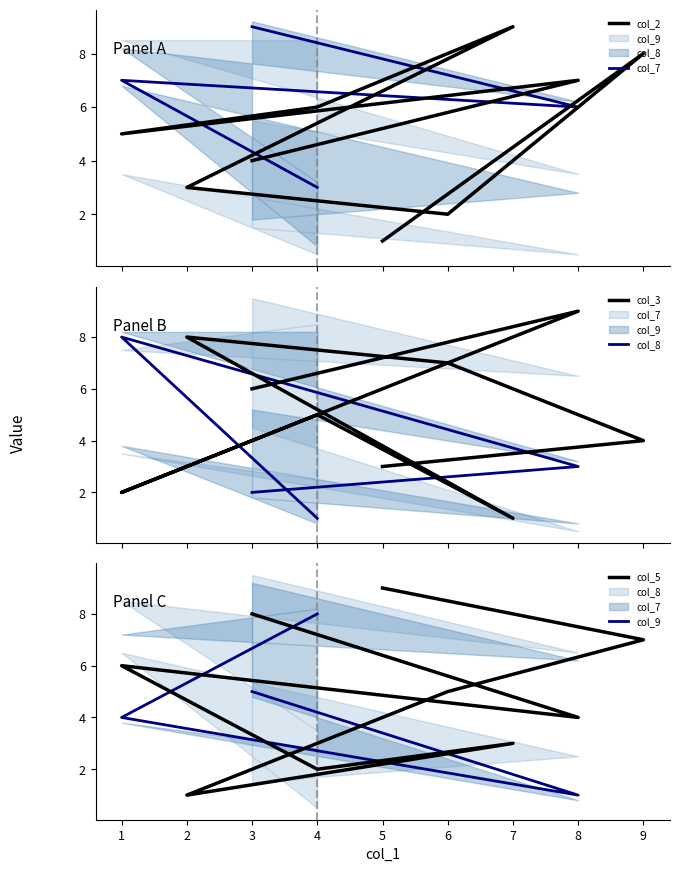

At which label is col_5 closest to 5?

6